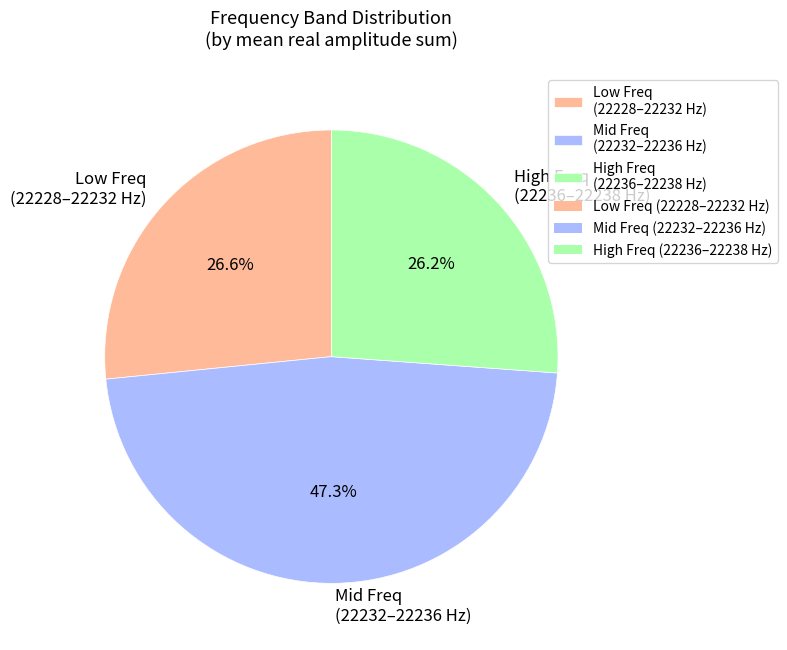

What is the largest slice in the pie chart?

Mid Freq (22232–22236 Hz)